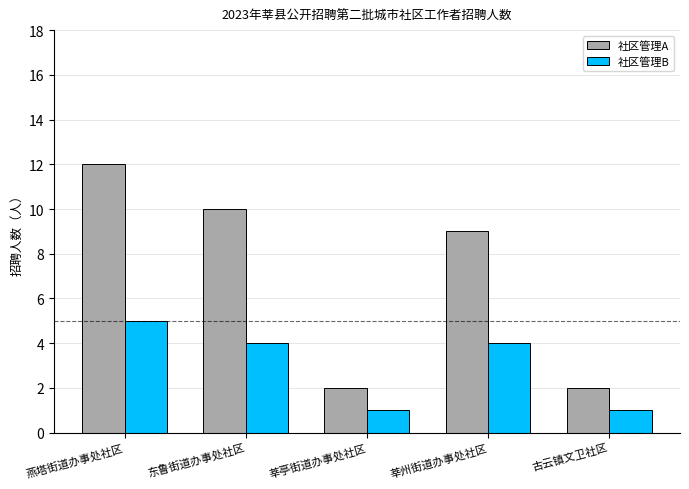

Reading right to left, list all the values displayed in this chart.

社区管理A: 古云镇文卫社区=2	莘州街道办事处社区=9	莘亭街道办事处社区=2	东鲁街道办事处社区=10	燕塔街道办事处社区=12
社区管理B: 古云镇文卫社区=1	莘州街道办事处社区=4	莘亭街道办事处社区=1	东鲁街道办事处社区=4	燕塔街道办事处社区=5